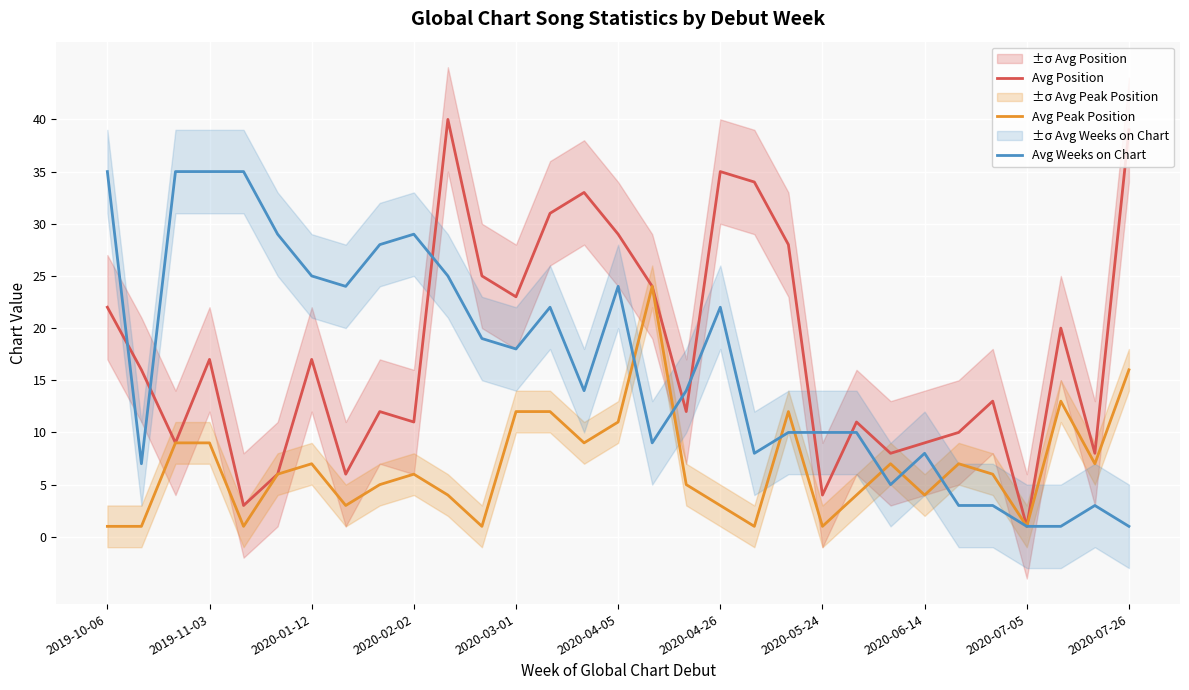

Where does the Avg Position series first go above 16?

2019-10-06